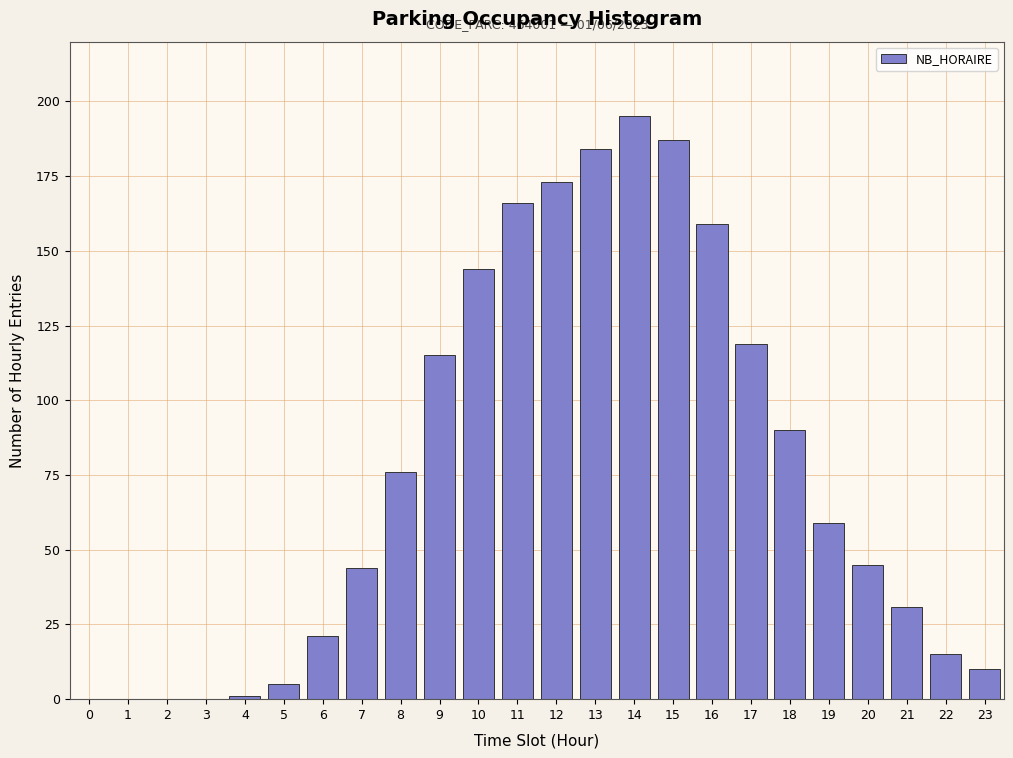

Reading left to right, extract all data points from this chart.

0=0	1=0	2=0	3=0	4=1	5=5	6=21	7=44	8=76	9=115	10=144	11=166	12=173	13=184	14=195	15=187	16=159	17=119	18=90	19=59	20=45	21=31	22=15	23=10